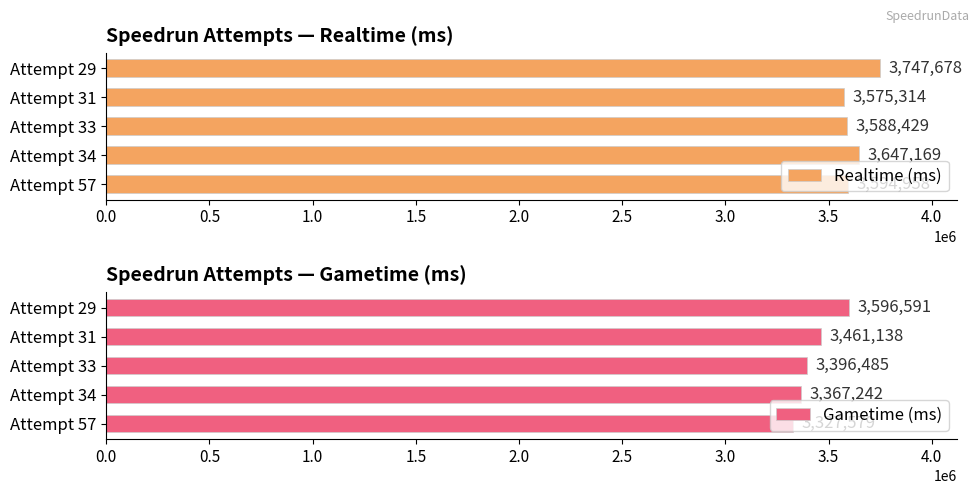

Where is Realtime (ms) nearest to the value 3661496?

Attempt 34